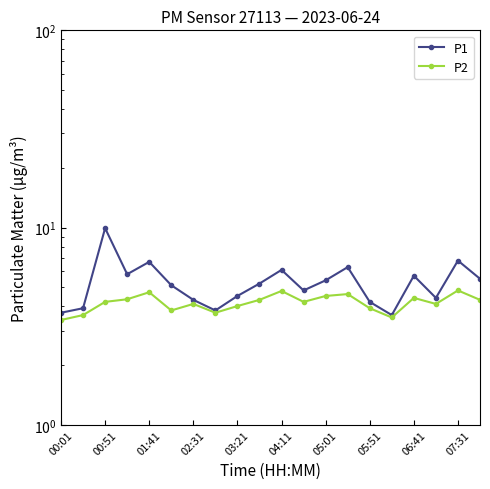

Reading left to right, list all the values displayed in this chart.

P1: 3.7	3.9	9.9	5.8	6.7	5.1	4.3	3.8	4.5	5.2	6.1	4.8	5.4	6.3	4.2	3.6	5.7	4.4	6.8	5.5
P2: 3.4	3.6	4.2	4.3	4.7	3.8	4.1	3.7	4.0	4.3	4.8	4.2	4.5	4.6	3.9	3.5	4.4	4.1	4.8	4.3